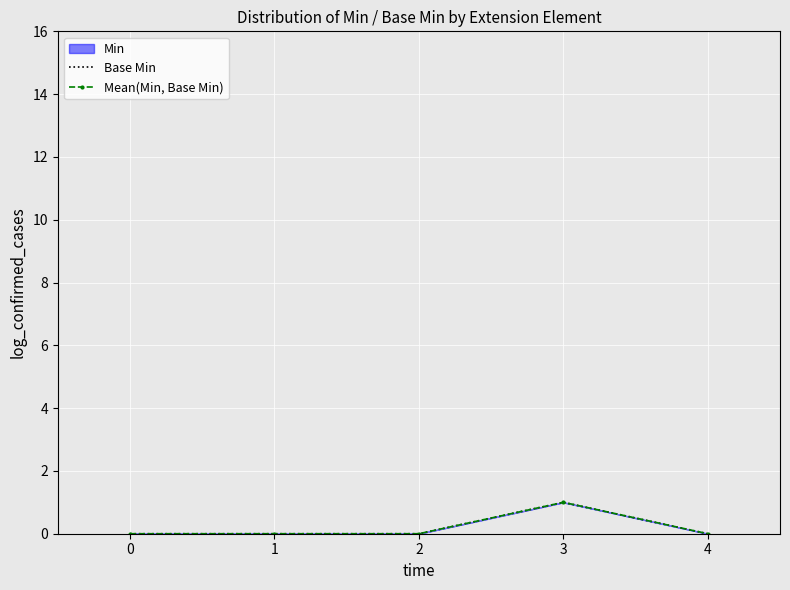

Is it true that Base Min equals 0 at 1?

True